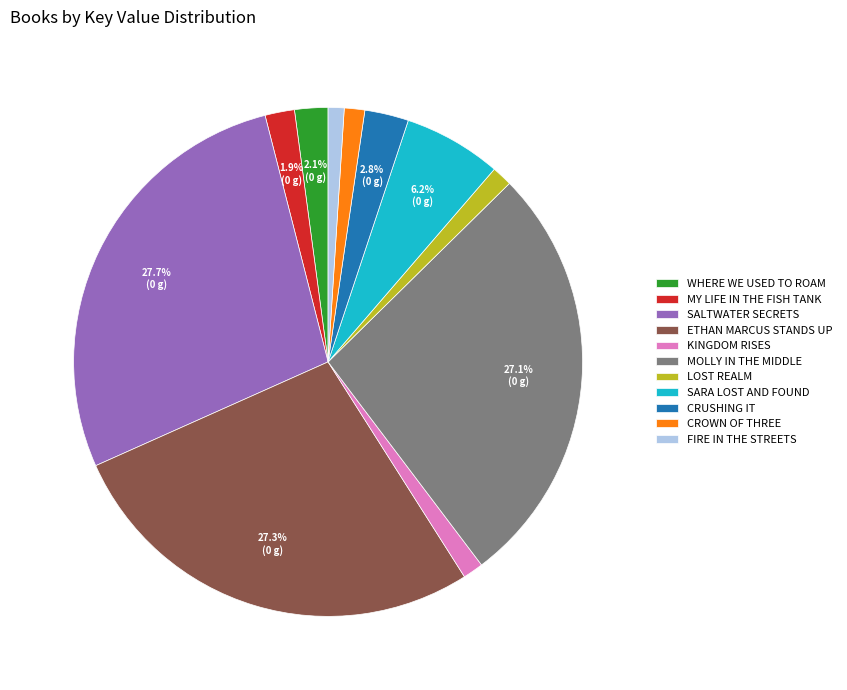

Which has a higher value, KINGDOM RISES or CRUSHING IT?

CRUSHING IT